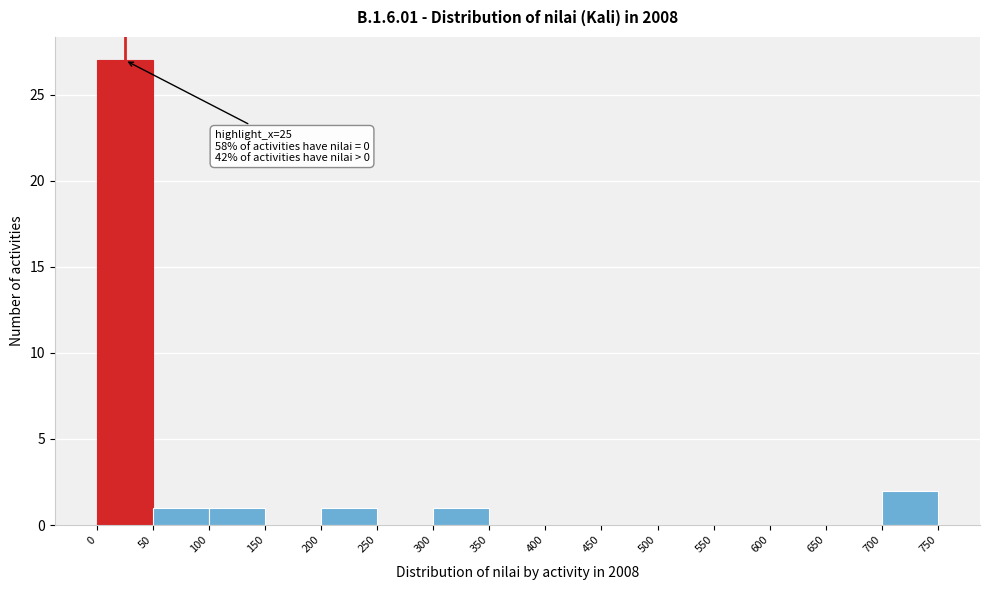

Over which range of the x-axis is the bar tallest?

0 to 50